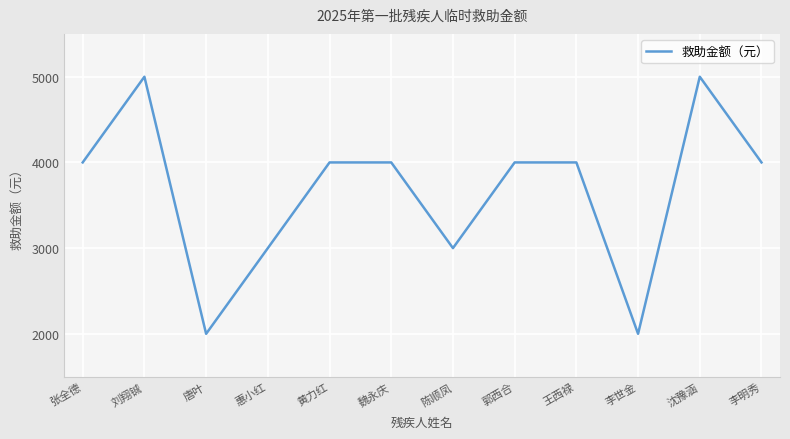

Which has a higher value, 沈豫涵 or 魏永庆?

沈豫涵